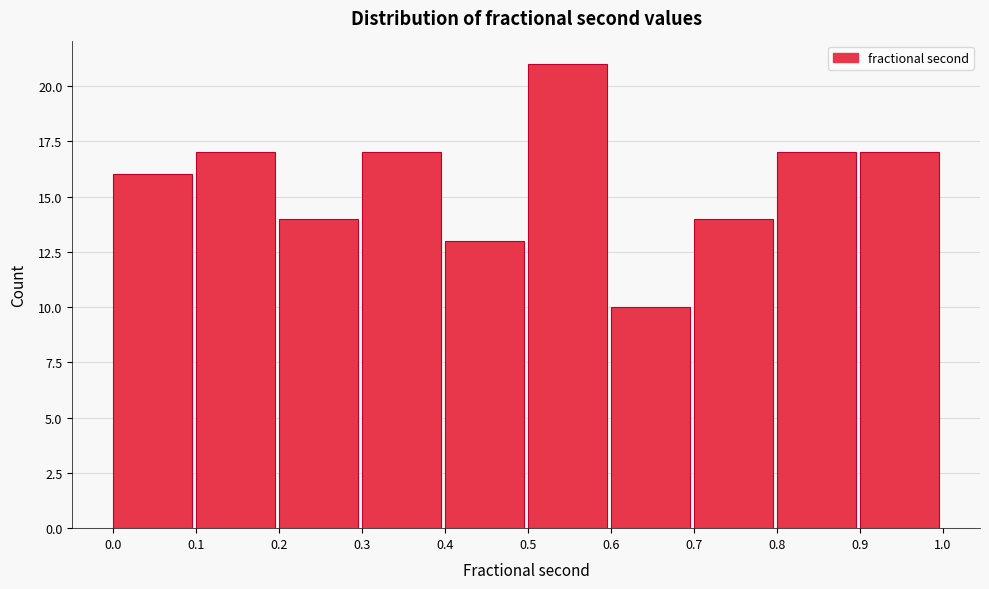

Which range on the x-axis has the tallest bar?

0.5 to 0.6